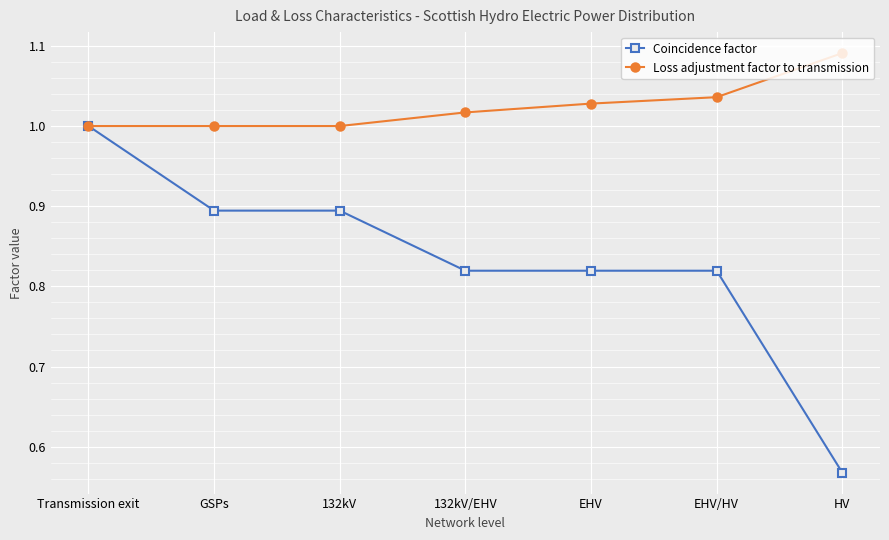

What is the spread (max minus min) of values at HV?

0.5